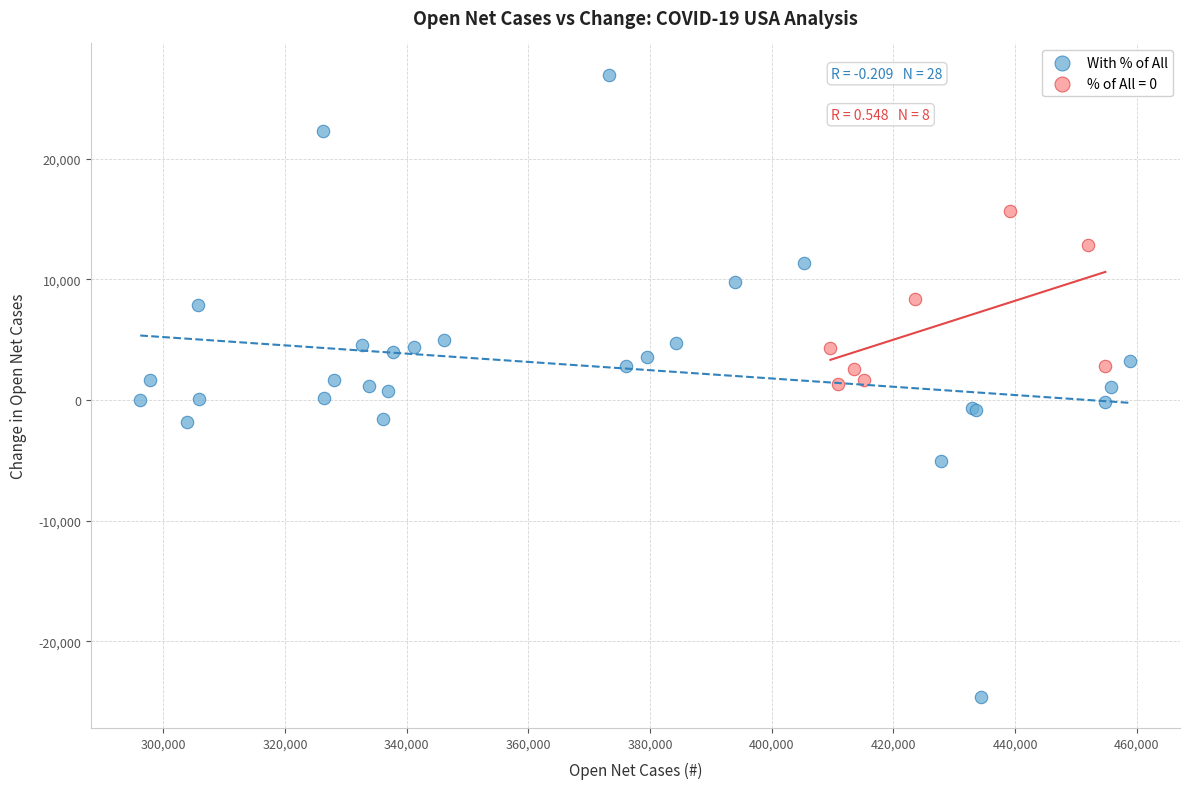

Which series reaches the minimum Y coordinate?

With % of All